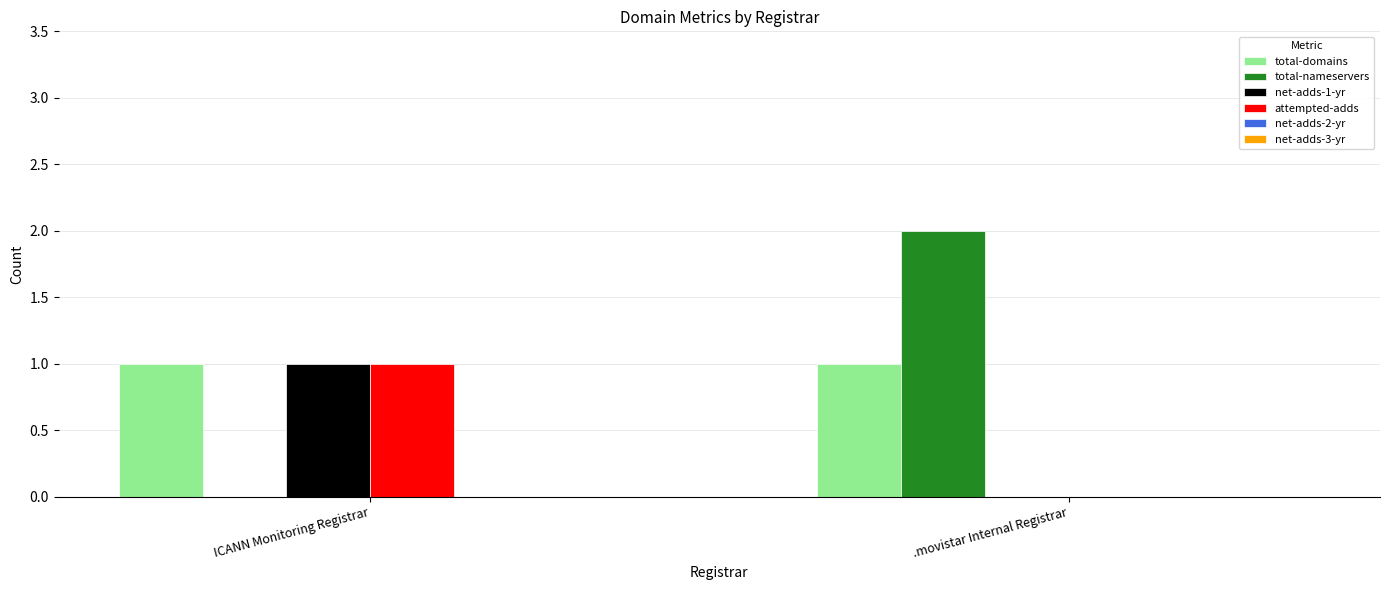

Reading left to right, list all the values displayed in this chart.

total-domains: ICANN Monitoring Registrar=1	.movistar Internal Registrar=1
total-nameservers: ICANN Monitoring Registrar=0	.movistar Internal Registrar=2
net-adds-1-yr: ICANN Monitoring Registrar=1	.movistar Internal Registrar=0
attempted-adds: ICANN Monitoring Registrar=1	.movistar Internal Registrar=0